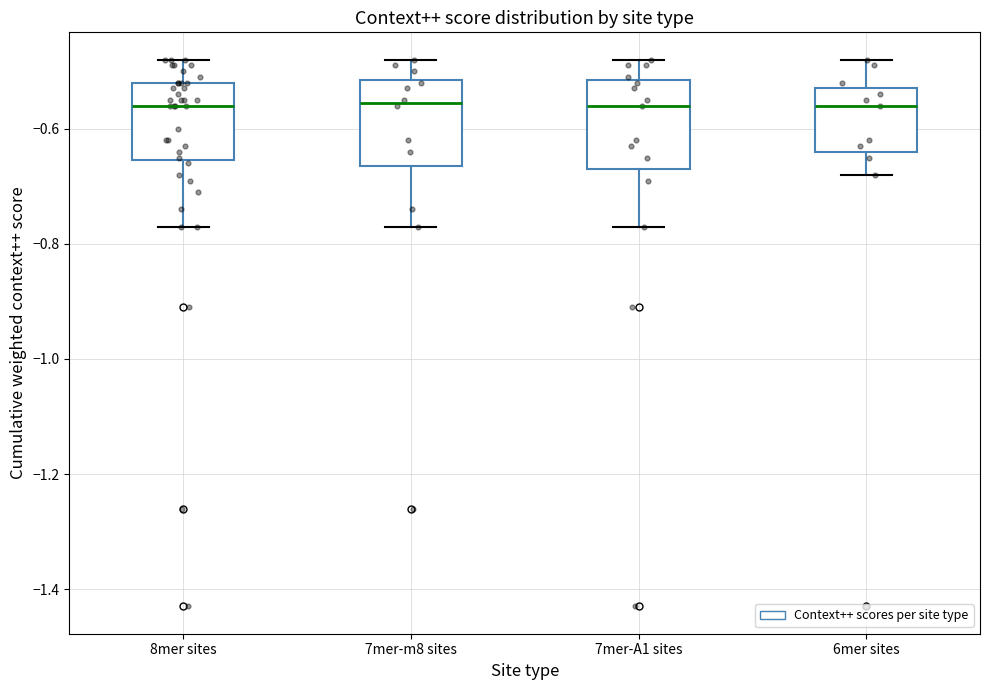

Reading left to right, transcribe this box plot: for each box, give where its median line is, the range the box spans, and where its two whiskers end, as read against the y-axis. The values are not printed on the chart, so give them approximately, as read against the axis.

8mer sites: median -0.56, box -0.66 to -0.52, whiskers -0.76 to -0.48
7mer-m8 sites: median -0.56, box -0.66 to -0.52, whiskers -0.76 to -0.48
7mer-A1 sites: median -0.56, box -0.66 to -0.52, whiskers -0.76 to -0.48
6mer sites: median -0.56, box -0.64 to -0.52, whiskers -0.68 to -0.48